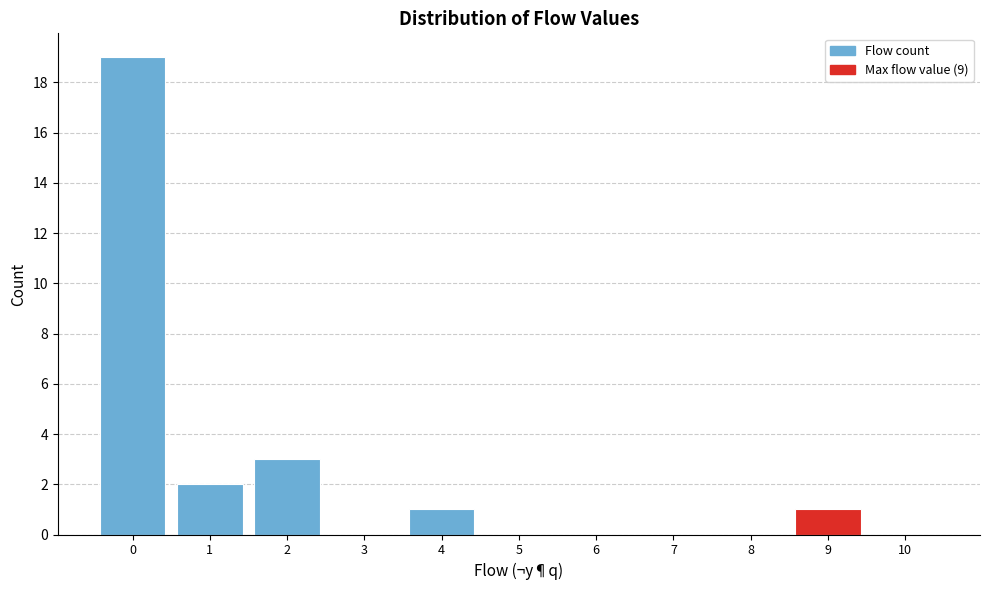

What is the height of the bar covering 8.5 to 9.5 on the x-axis? The values are not printed on the chart, so give them approximately, as read against the axis.

1